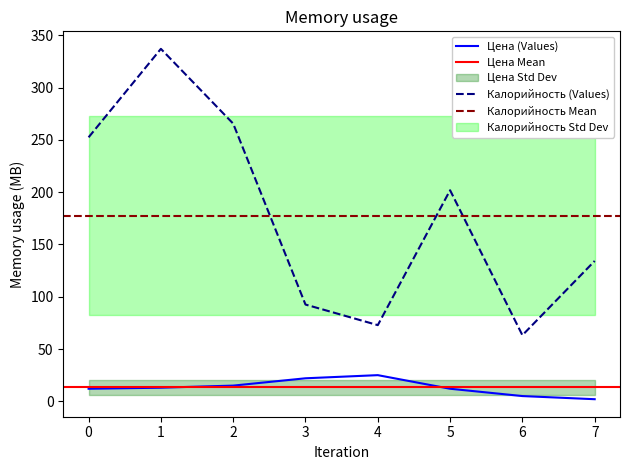

True or false: Цена (Values) and Калорийность (Values) cross at least once.

False